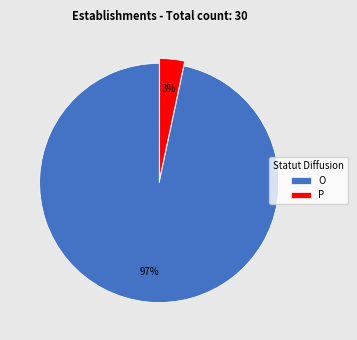

Which category has the smallest portion of the pie?

P